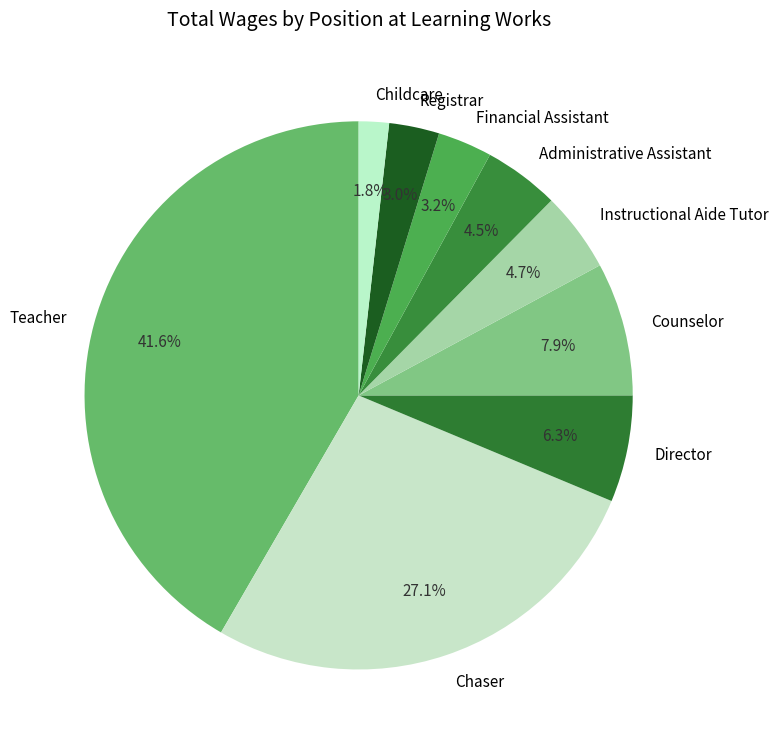

To the nearest percent, what is the difference between the largest and smallest slice percentages?

40%